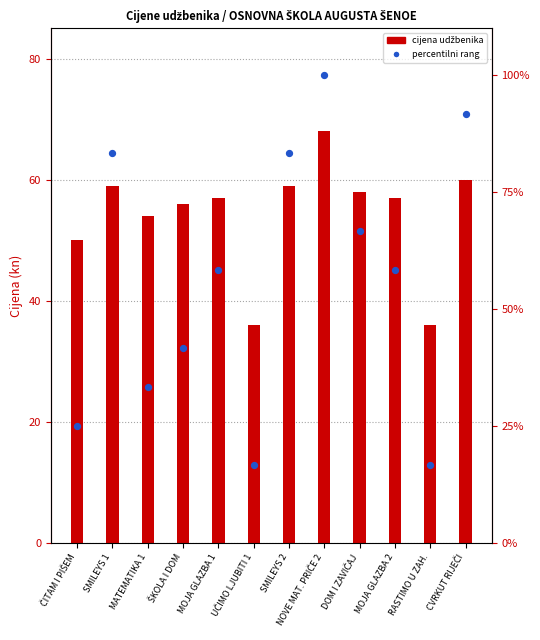

At how many categories does at least one series exceed 57?

7